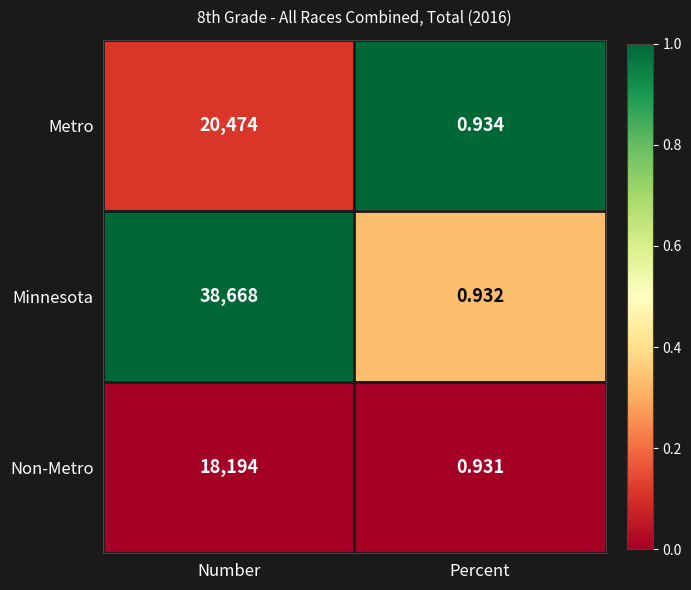

At which category is the sum across all series the highest?

Number